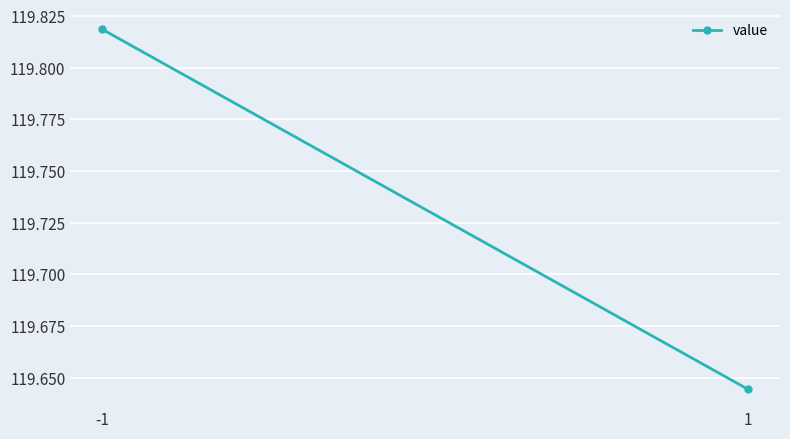

The chart shows a value of 119.6 at 1. True or false?

True